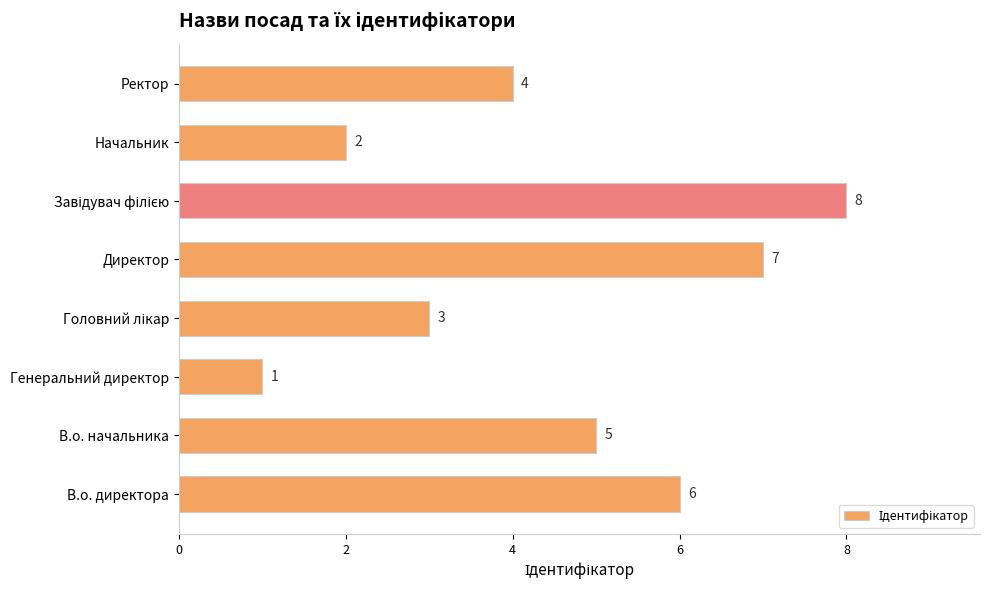

What is the sum of all values?

36